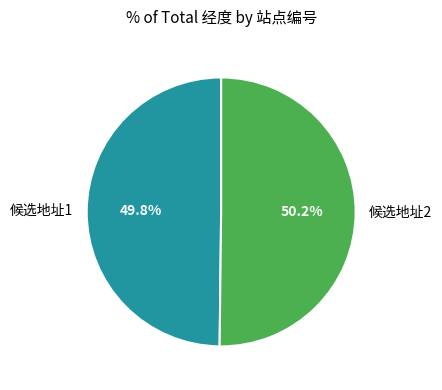

The 候选地址2 slice represents 36% of the pie. True or false?

False